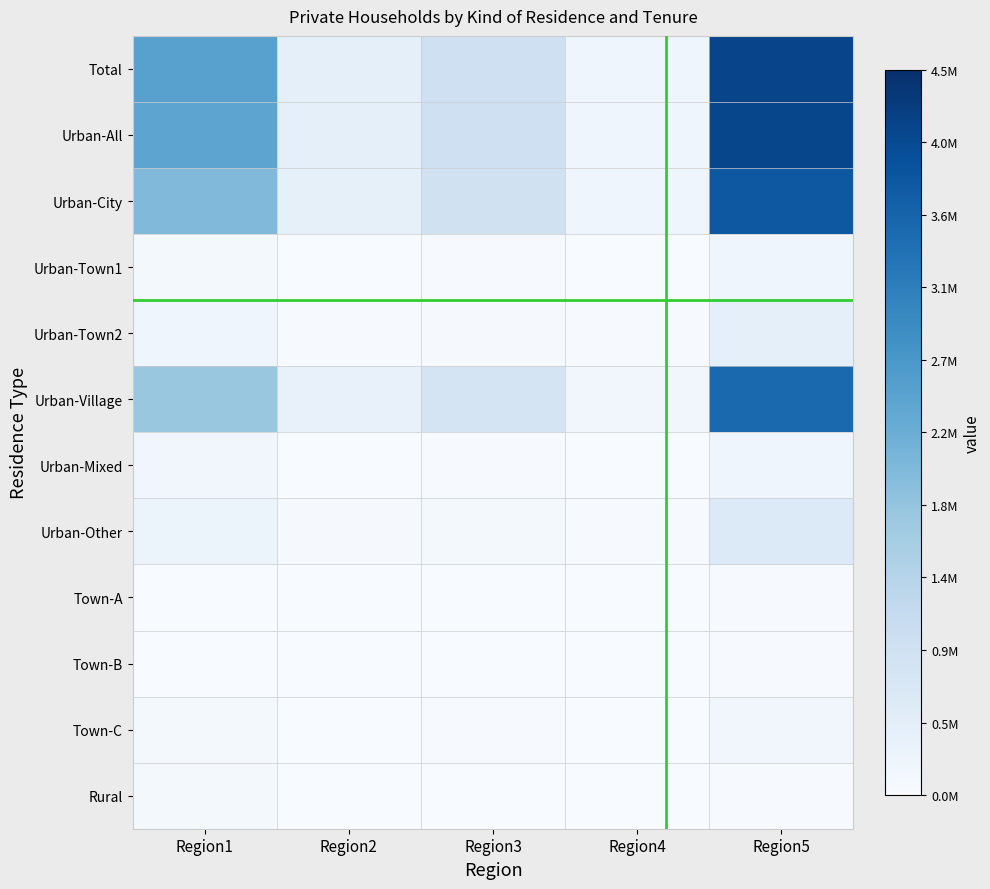

Which series changed the most between Region1 and Region2?

Total